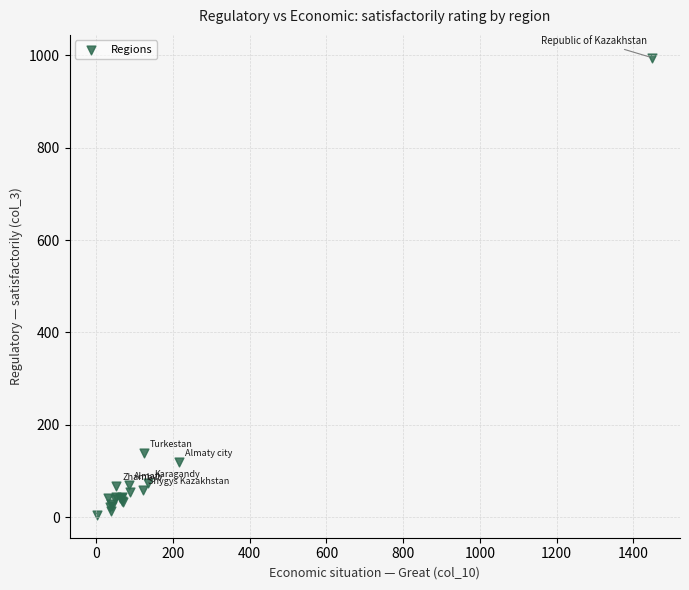

What Y value in the scatter plot is closest to 500?

140